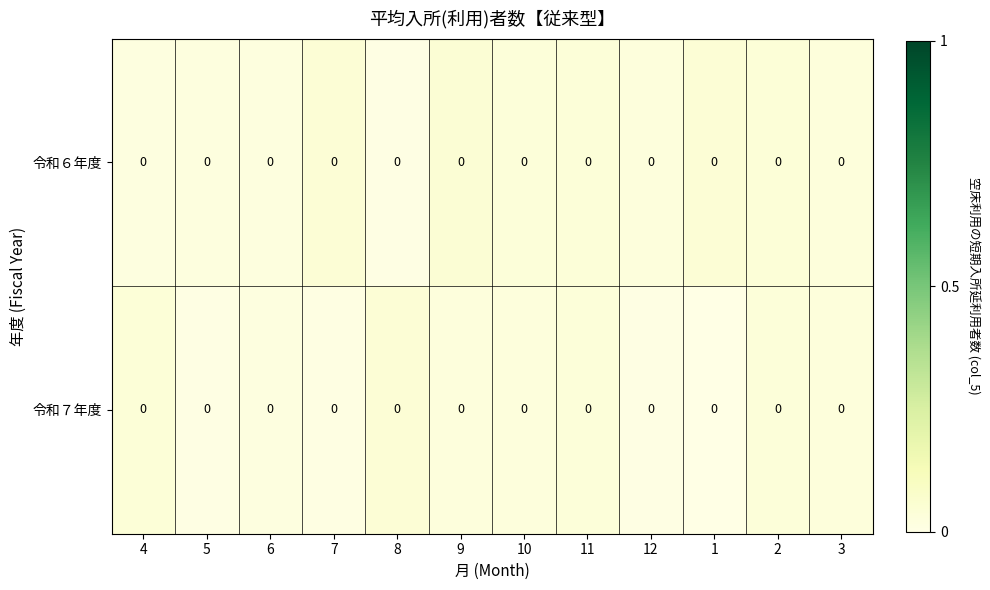

List the labels in order of row_1 value, largest first.

8, 4, 11, 2, 3, 10, 9, 6, 7, 12, 5, 1